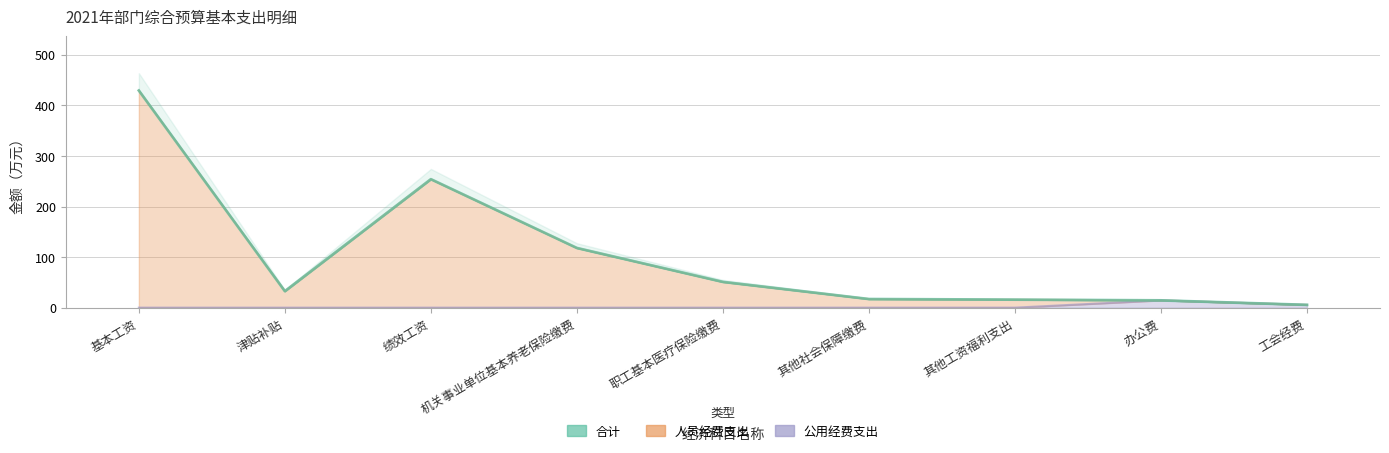

Rank the series at 职工基本医疗保险缴费 from lowest to highest value.

公用经费支出, 合计, 人员经费支出